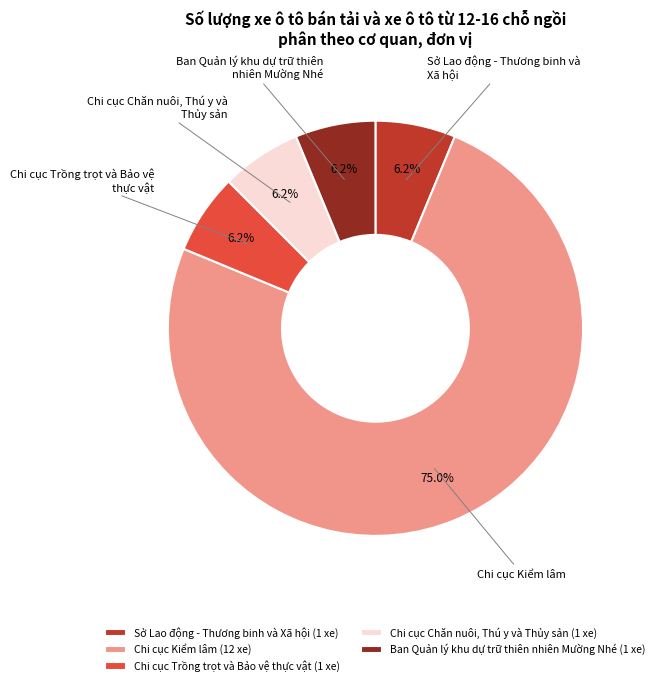

Does Chi cục Kiểm lâm represent more than half of the total?

Yes